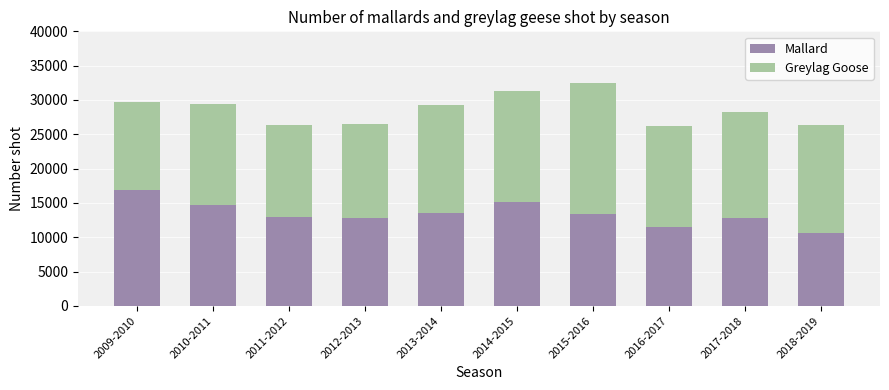

What is the minimum value for Mallard?

10700